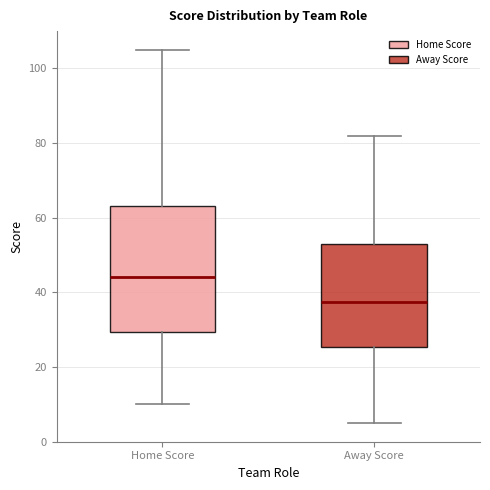

Reading left to right, read every box against the y-axis: the position of its median line, the range the box covers, and the ends of its whiskers. The values are not printed on the chart, so give them approximately, as read against the axis.

Home Score: median 44, box 30 to 64, whiskers 10 to 106
Away Score: median 38, box 26 to 54, whiskers 6 to 82